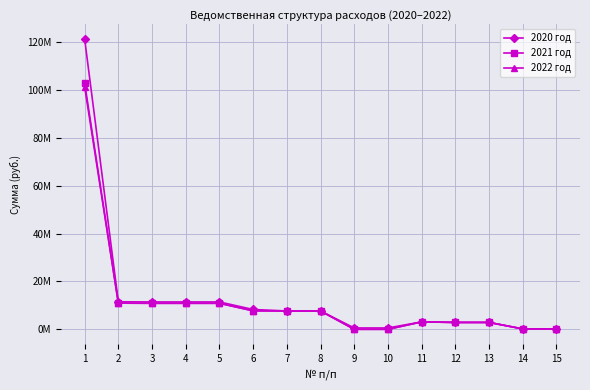

What are all the series names shown in the legend?

2020 год, 2021 год, 2022 год